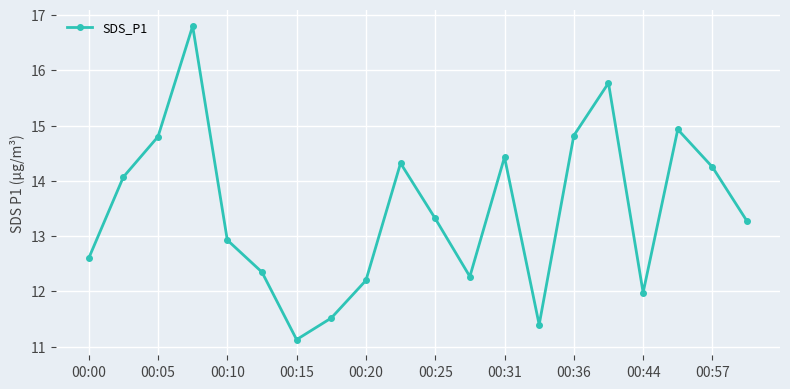

How many points are higher than both their immediate neighbors (excluding endpoints)?

5